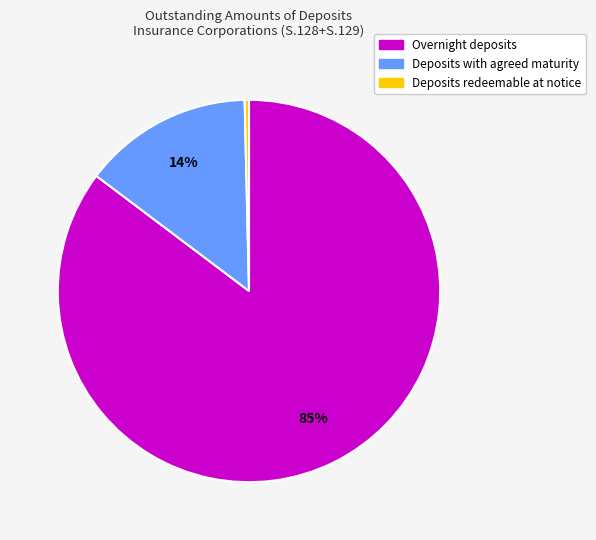

Is there a majority slice in this chart?

Yes